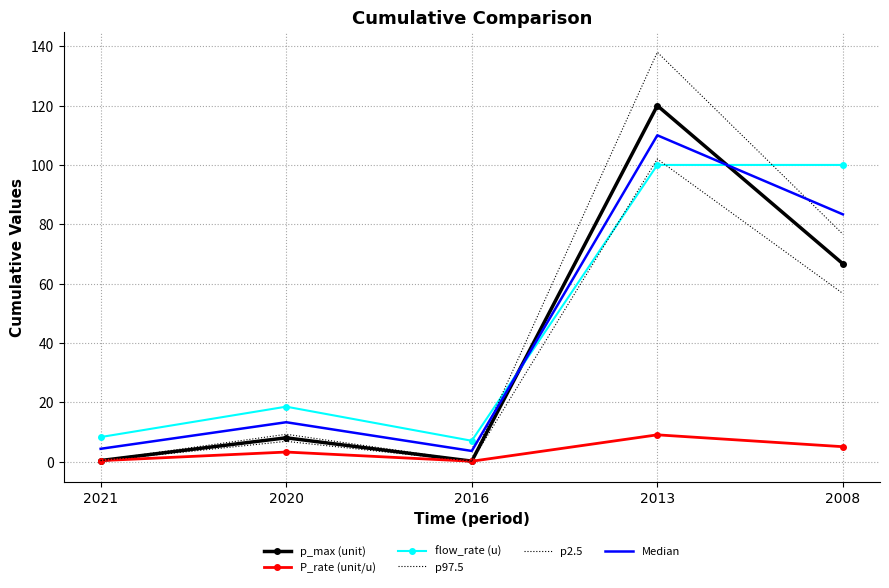

What are all the series names shown in the legend?

p_max (unit), P_rate (unit/u), flow_rate (u), p97.5, p2.5, Median